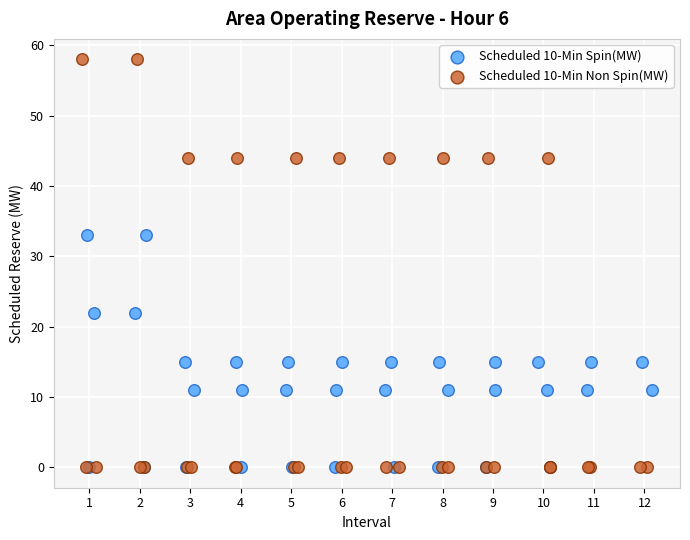

Which series has the widest spread of Y values?

Scheduled 10-Min Non Spin(MW)